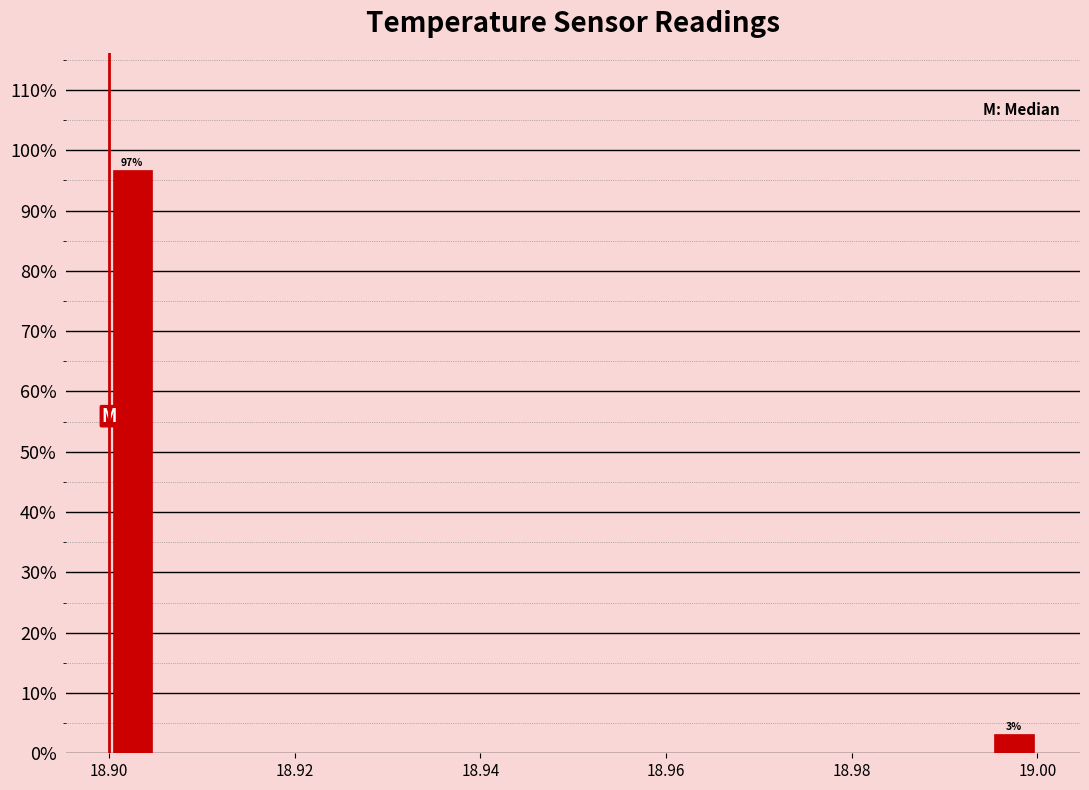

Read against the x-axis, roughly where is the centre of the tallest bar?

18.902